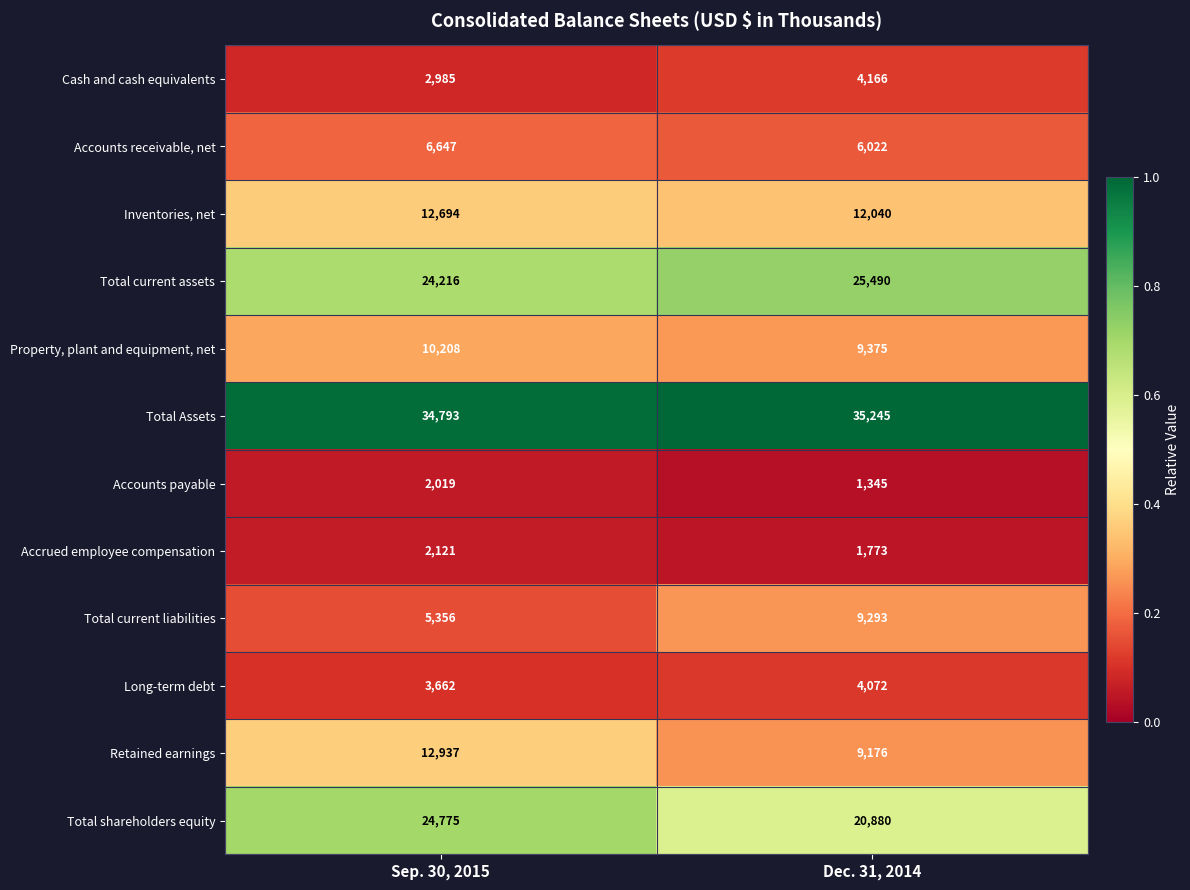

At which category is the sum across all series the highest?

Sep. 30, 2015